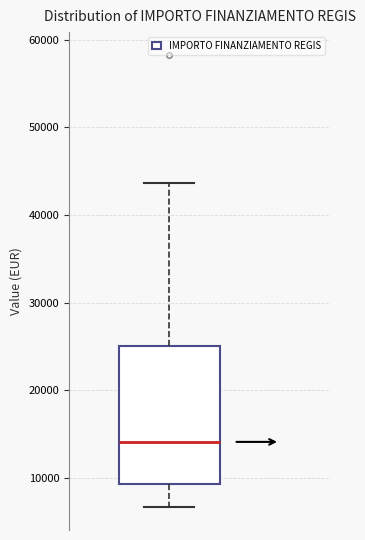

Transcribe this box plot: give where the median line is, the range the box spans, and where the two whiskers end, as read against the y-axis. The values are not printed on the chart, so give them approximately, as read against the axis.

median 14000, box 9000 to 25000, whiskers 7000 to 44000